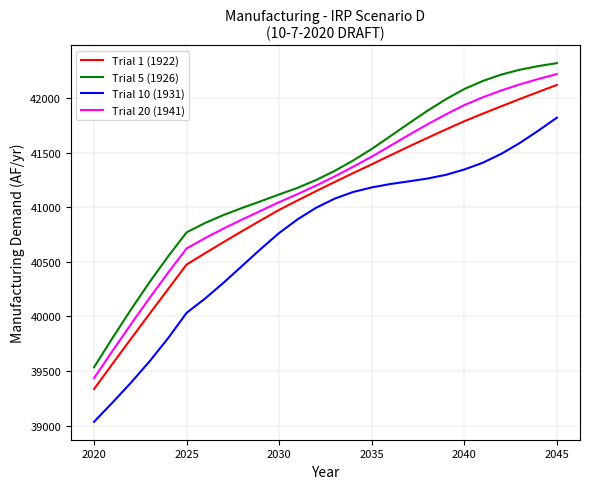

What is the difference between the maximum and minimum values in the Trial 5 (1926) series?

2787.4